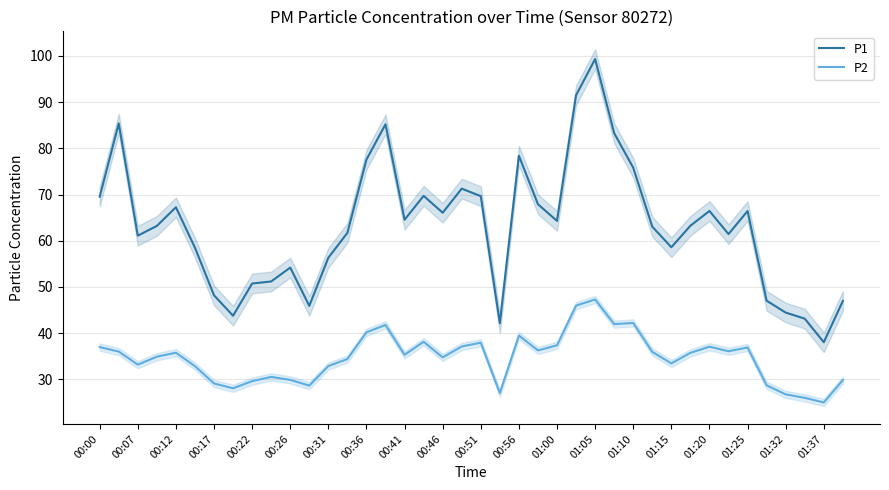

Which category has the lowest value in the P1 series?

01:37